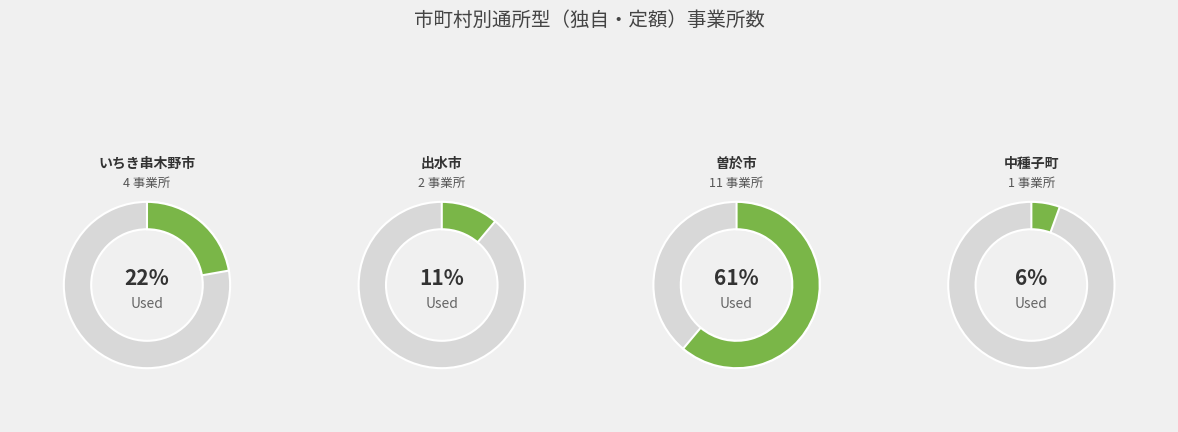

What percentage do いちき串木野市 and 曽於市 together represent?

83.3%